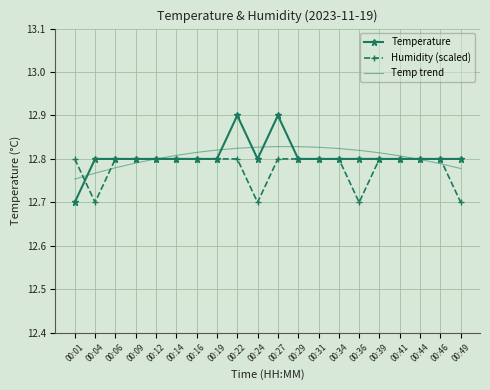

At which label is Temperature closest to 12?

00:01